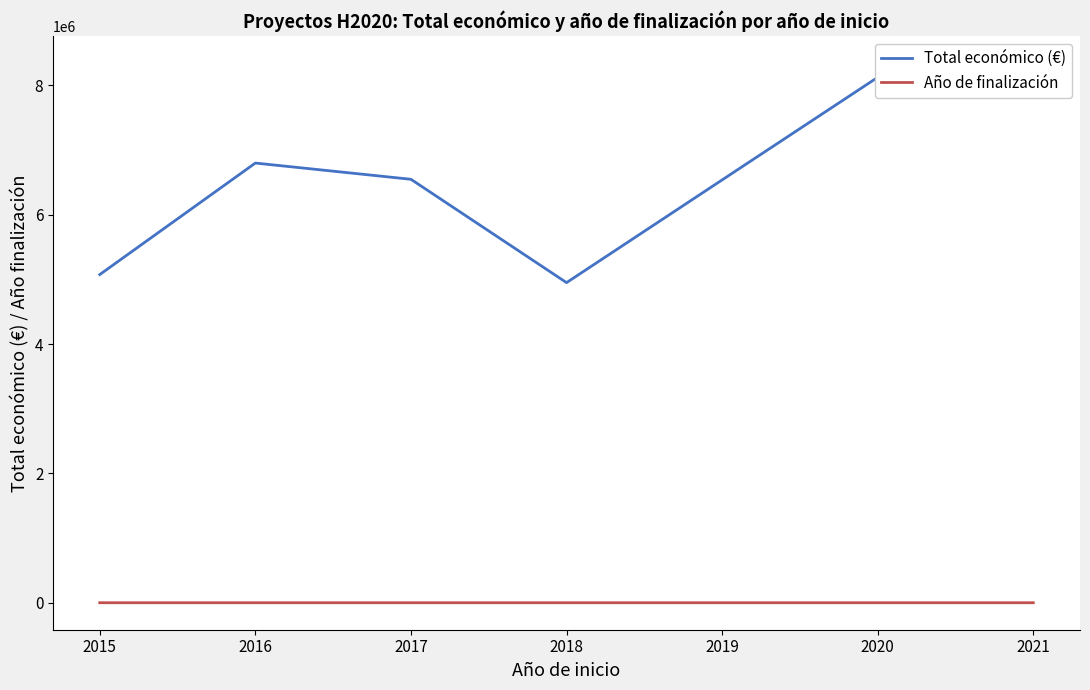

True or false: Total económico (€) and Año de finalización intersect in this chart.

False